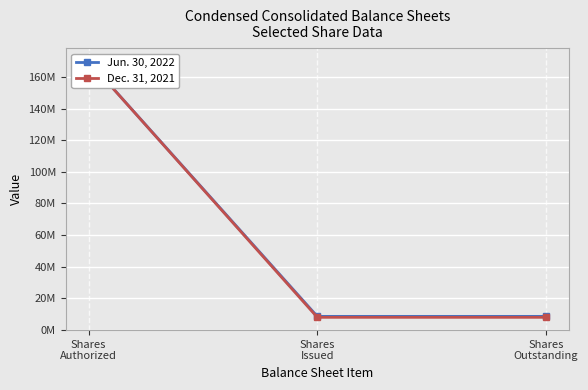

Is it true that Jun. 30, 2022 equals 1872319 at Shares
Outstanding?

False